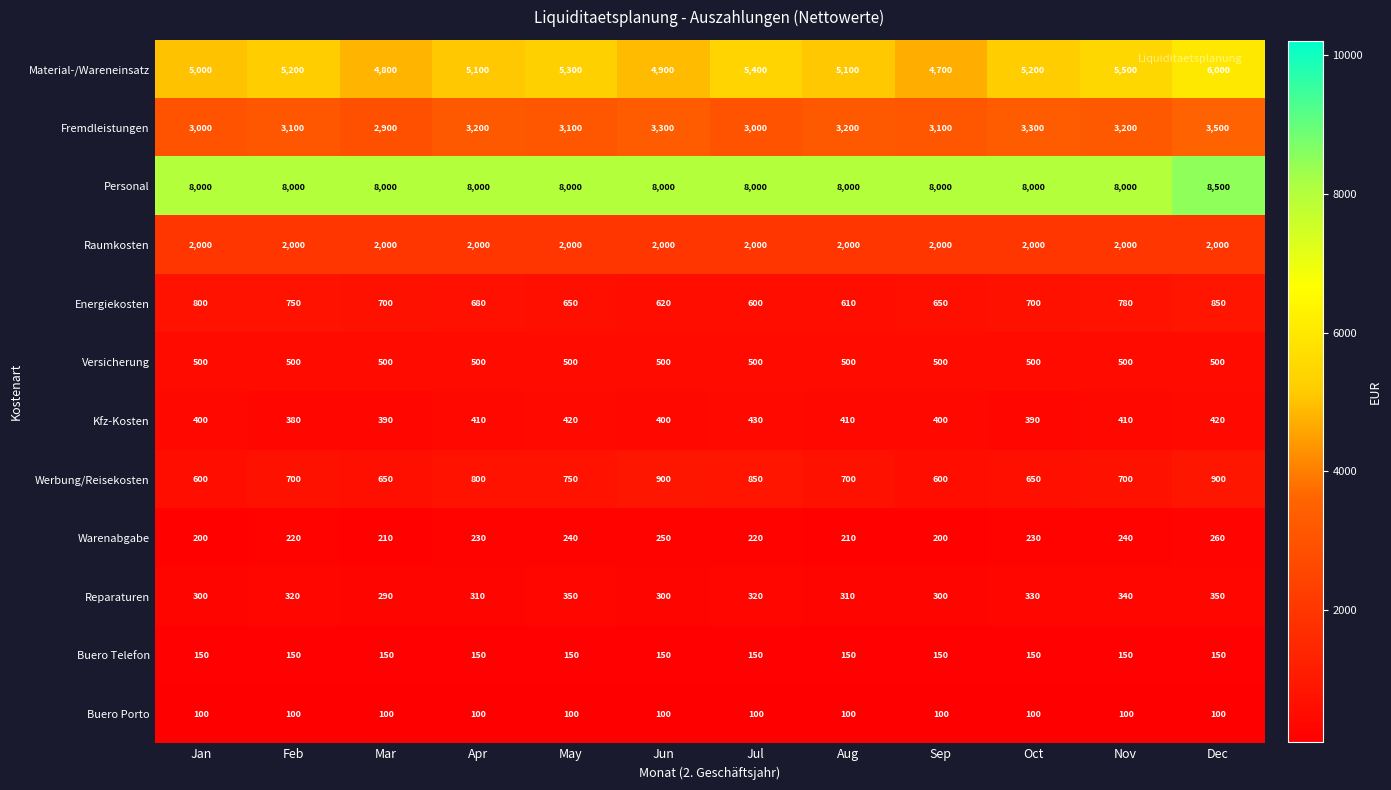

At which category is the sum across all series the highest?

Dec